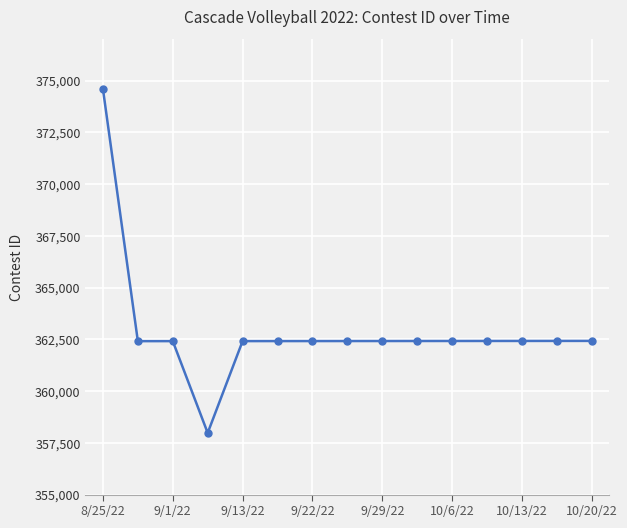

What is the value of the 9th point from the left?

362421